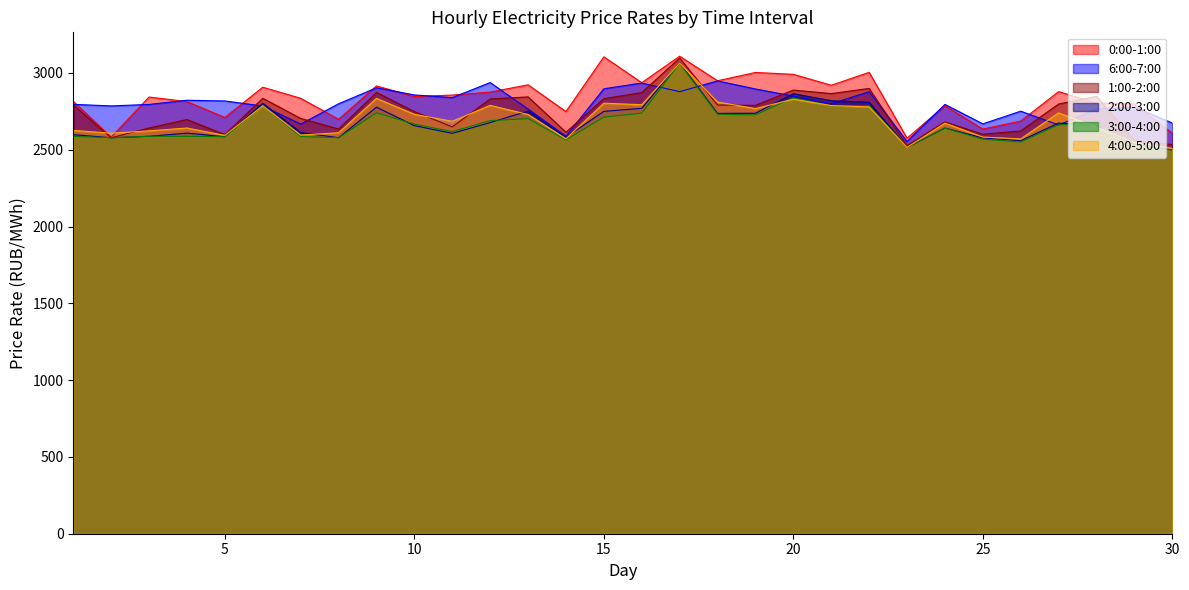

At 6, list the series in order from largest to smallest.

0:00-1:00, 1:00-2:00, 2:00-3:00, 3:00-4:00, 4:00-5:00, 6:00-7:00